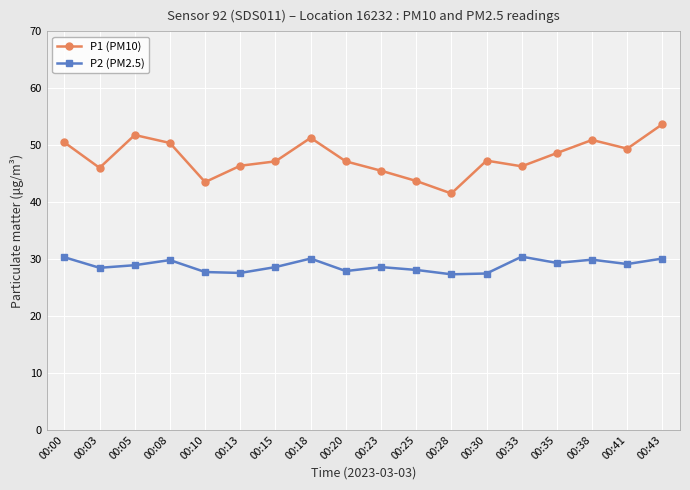

Does the chart display data point markers on the line(s)?

Yes